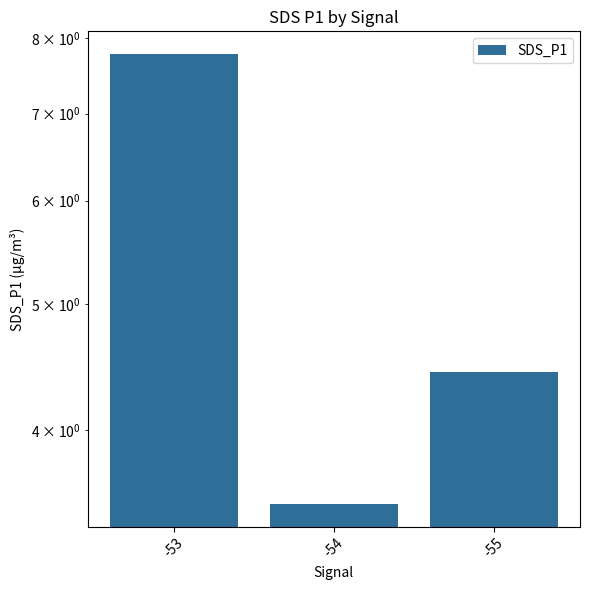

What is the minimum value shown in the chart?

3.5